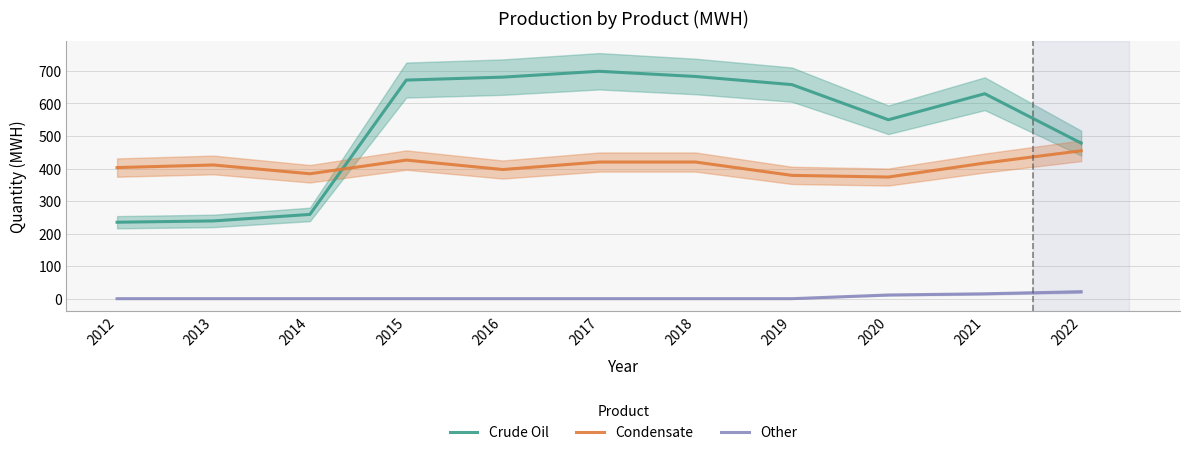

What is the greatest value displayed?

699.0